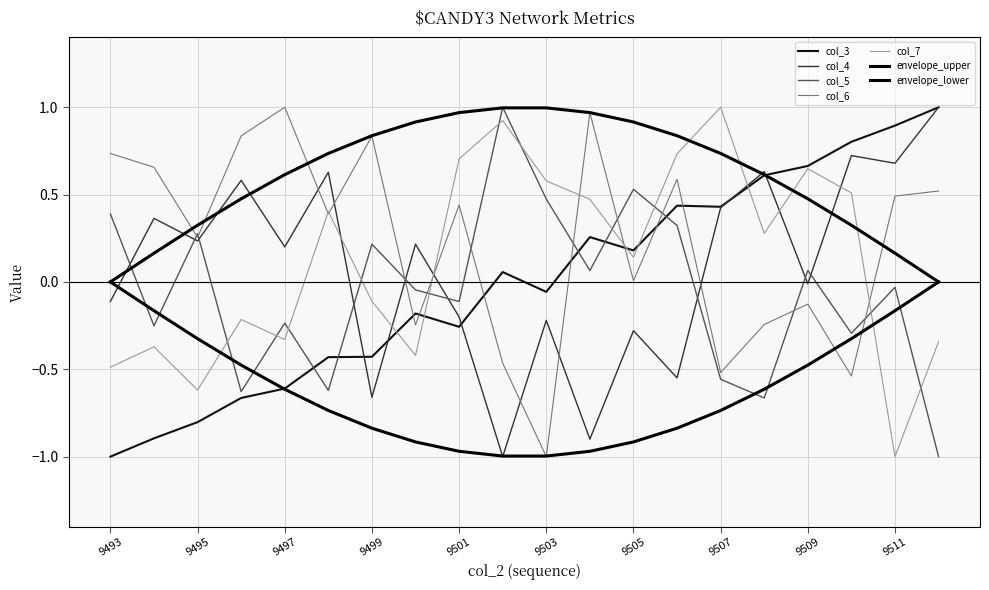

What is the minimum value for col_3?

-1.0